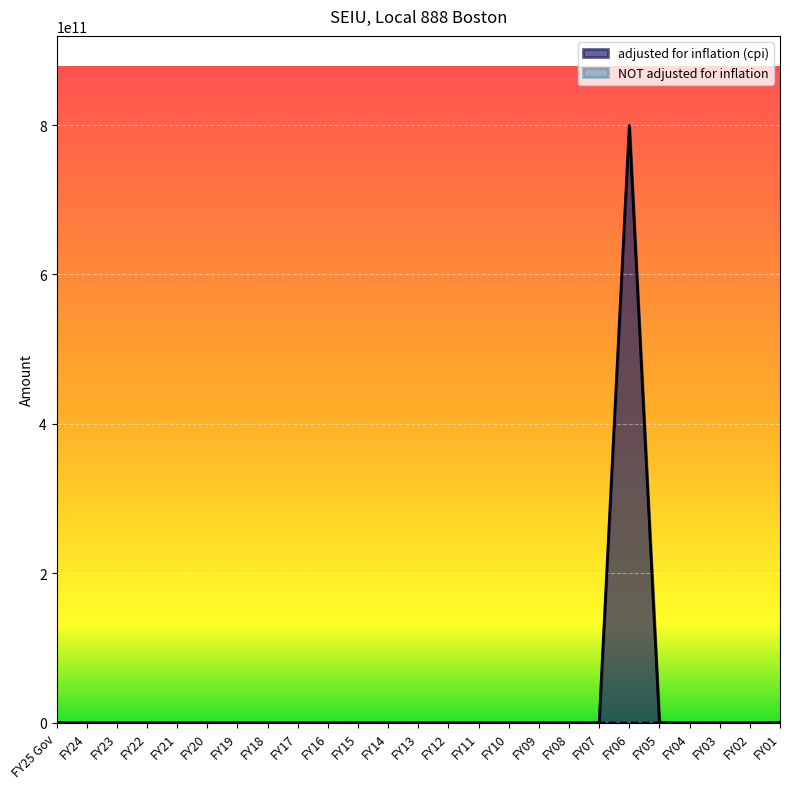

Which category has the highest value across all series?

FY06